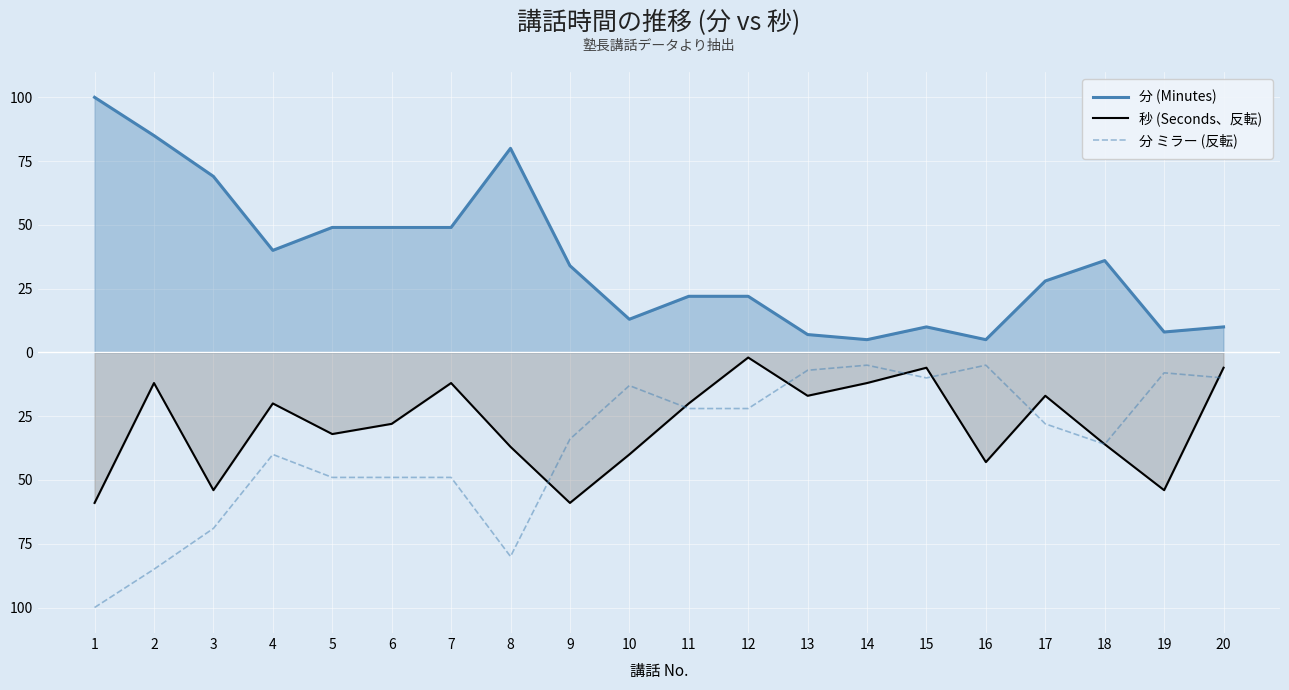

What is the average value of the 秒 (Seconds、反転) series?

-28